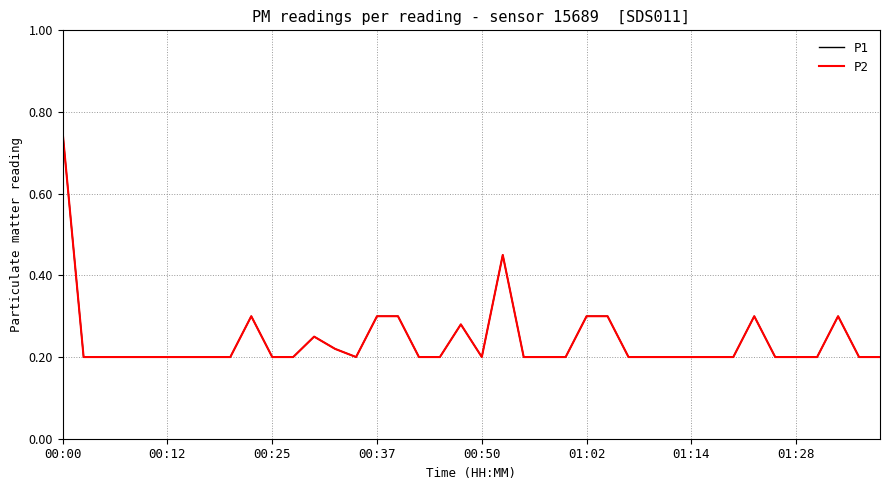

Which category has the lowest value across all series?

00:12